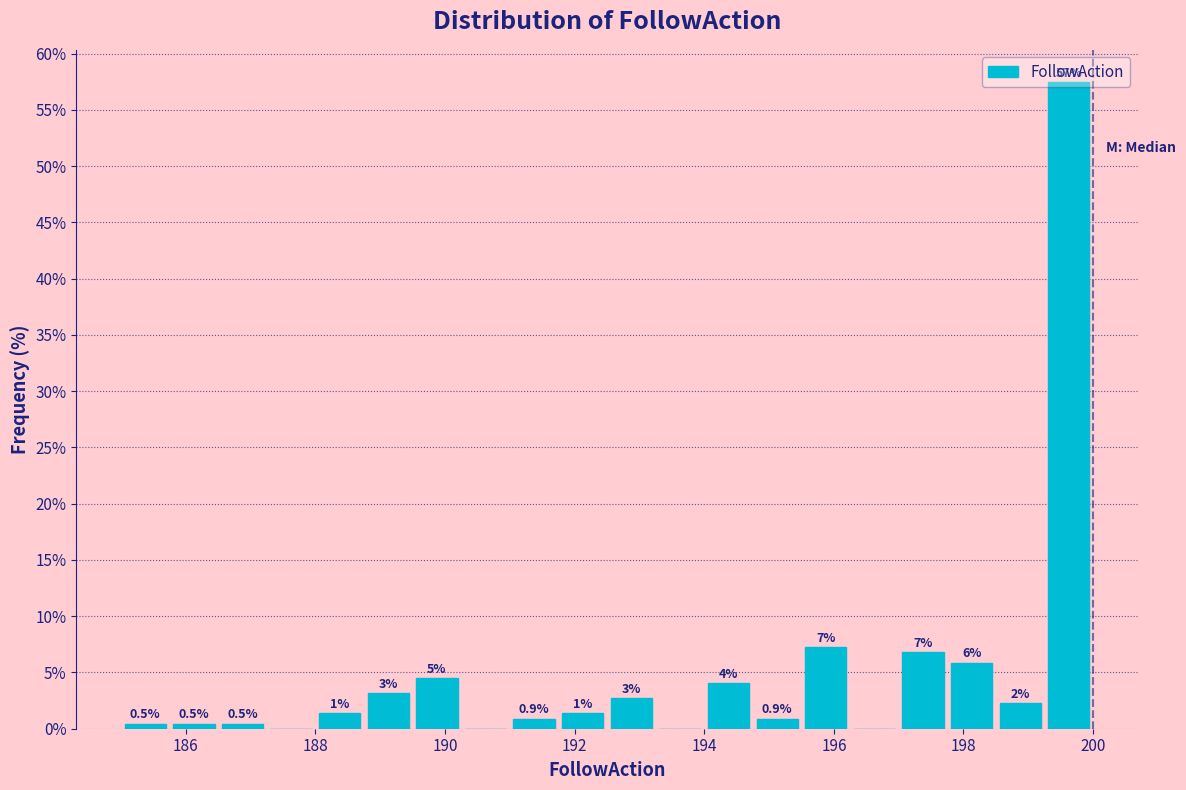

Read against the x-axis, roughly where is the centre of the tallest bar?

199.6